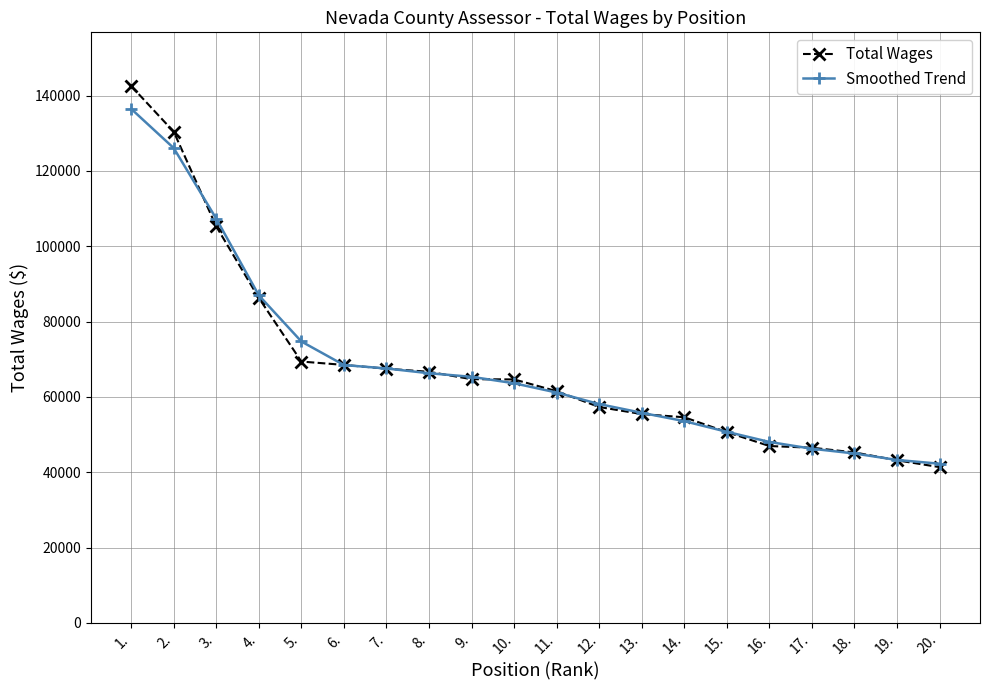

At how many categories does at least one series exceed 92917?

3